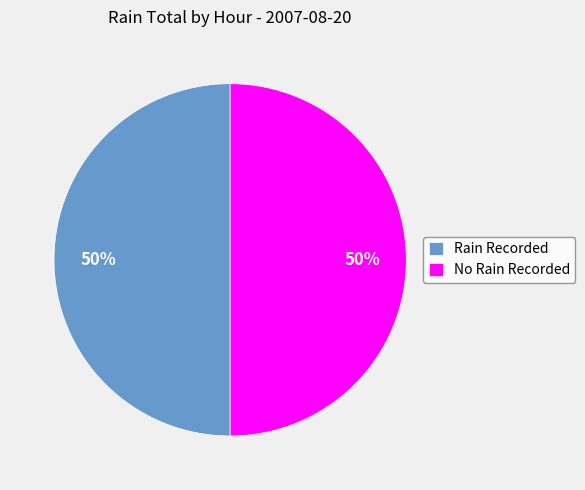

What is the ratio of the value at Rain Recorded to the value at No Rain Recorded?

1.0